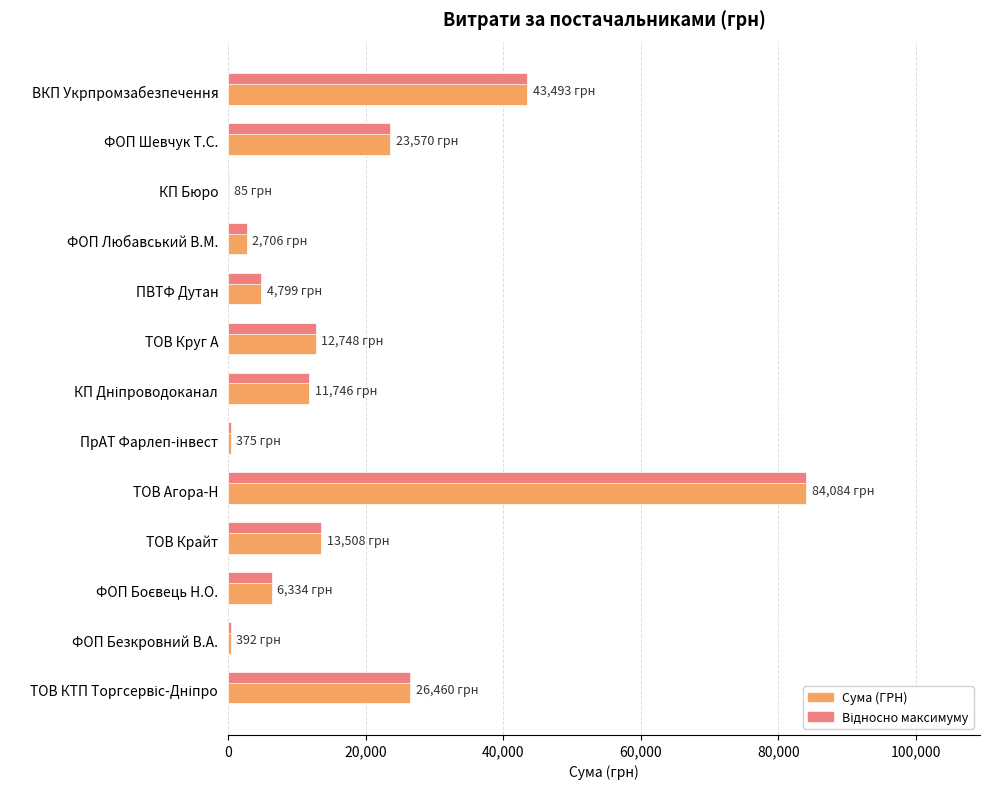

Which label corresponds to the largest value in the chart?

ТОВ Агора-Н